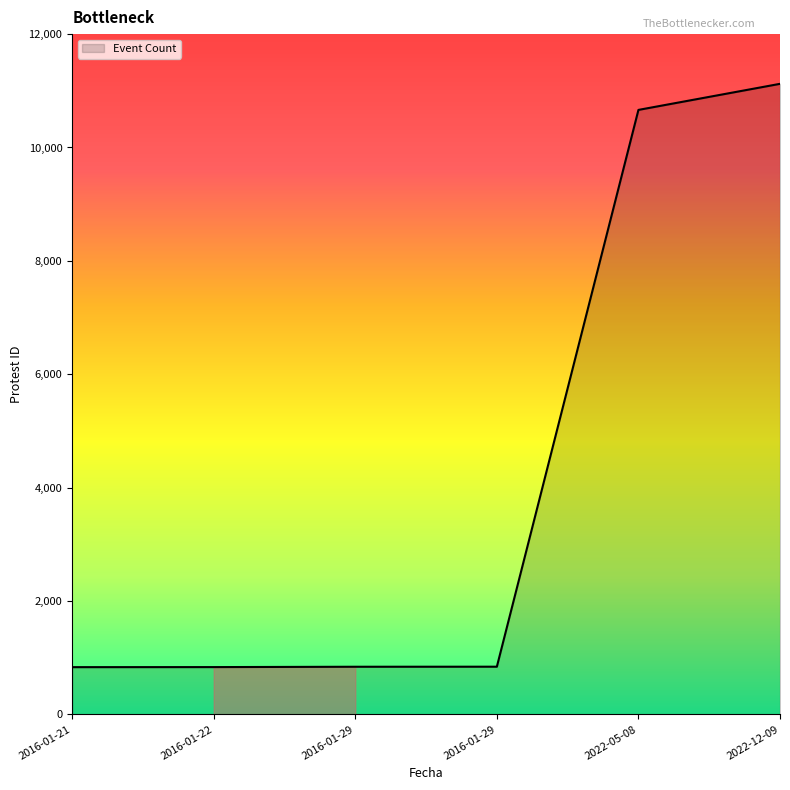

Is this an area chart (filled region under the line)?

Yes